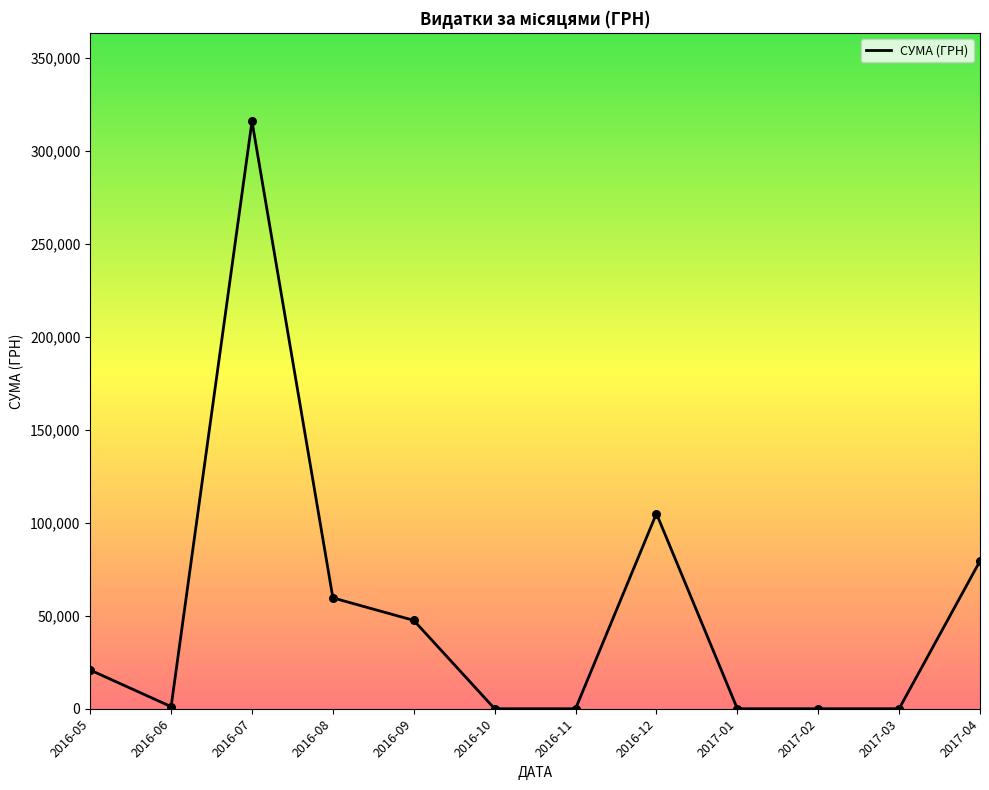

Which has a higher value, 2016-10 or 2016-08?

2016-08